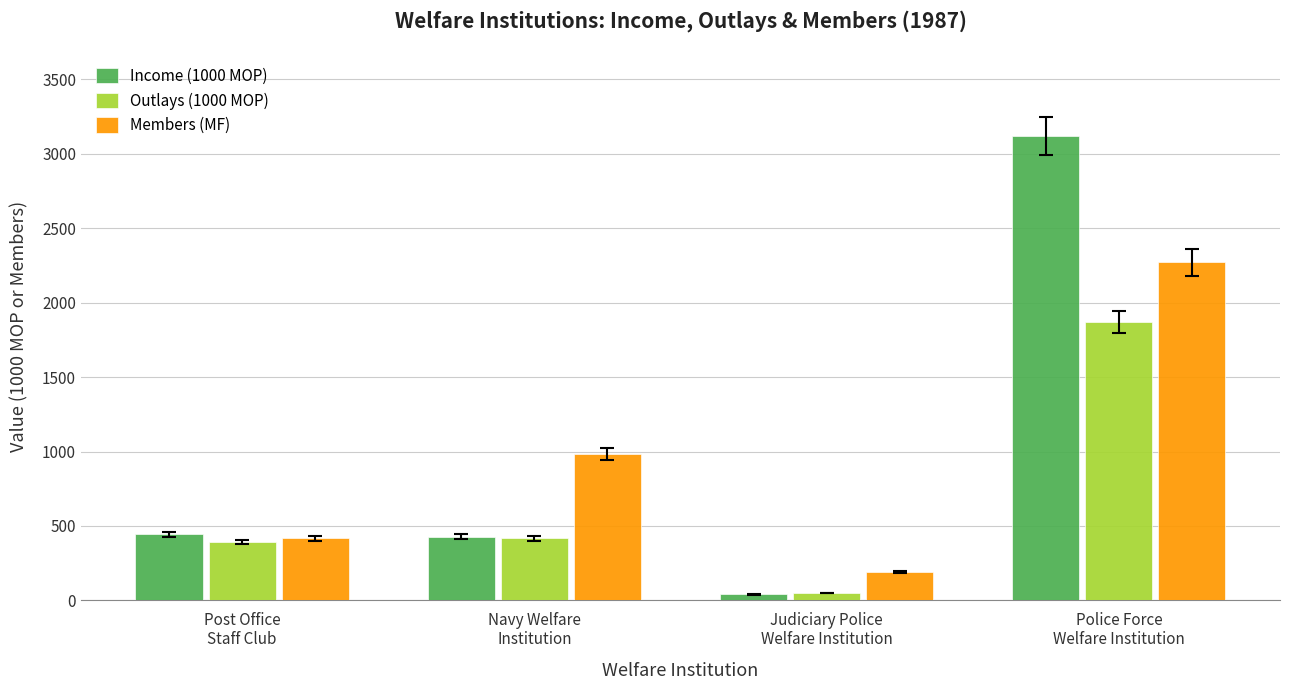

Reading left to right, what are all the values shown in this chart?

Income (1000 MOP): Post Office
Staff Club=444	Navy Welfare
Institution=429	Judiciary Police
Welfare Institution=41	Police Force
Welfare Institution=3120
Outlays (1000 MOP): Post Office
Staff Club=392	Navy Welfare
Institution=416	Judiciary Police
Welfare Institution=51	Police Force
Welfare Institution=1871
Members (MF): Post Office
Staff Club=418	Navy Welfare
Institution=986	Judiciary Police
Welfare Institution=190	Police Force
Welfare Institution=2272